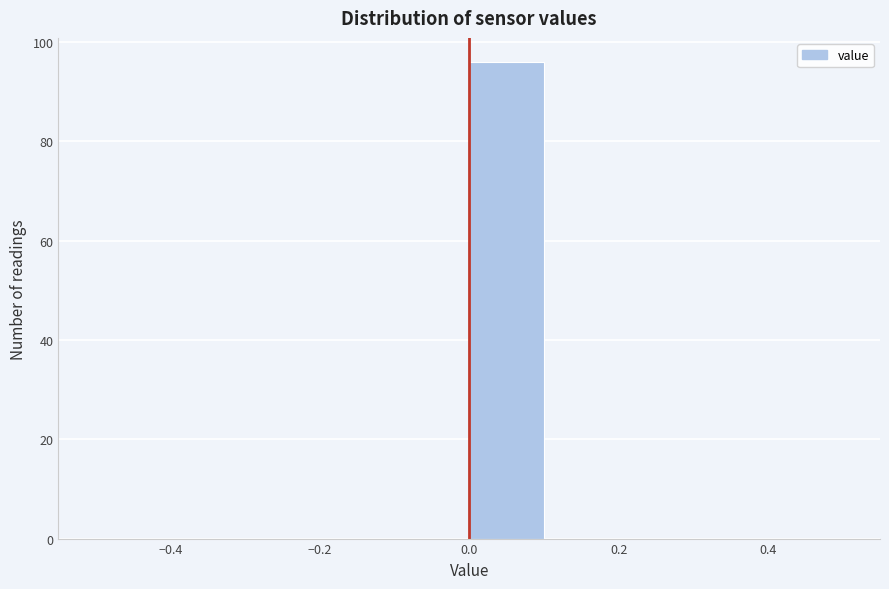

What is the height of the bar covering 0.0 to 0.1 on the x-axis? The values are not printed on the chart, so give them approximately, as read against the axis.

96